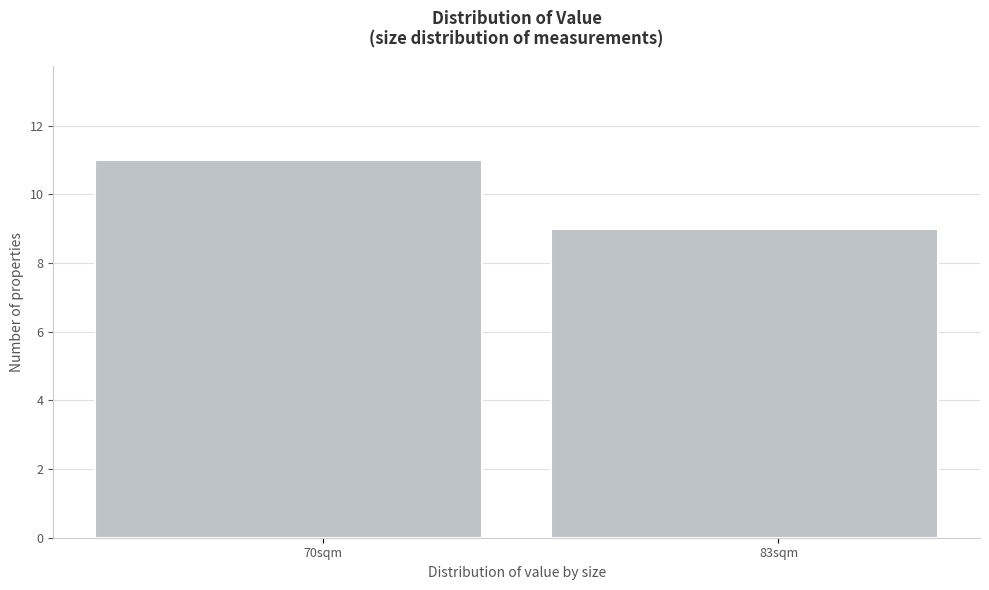

Reading left to right, list all the values displayed in this chart.

11	9